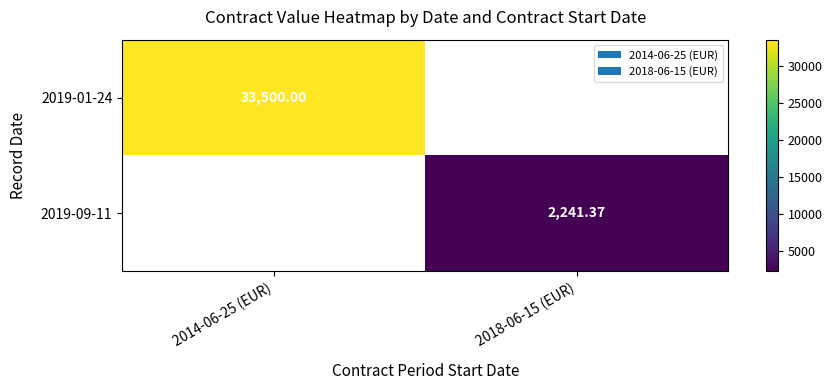

Is it true that 2019-01-24 equals 33500.0 at 2014-06-25 (EUR)?

True